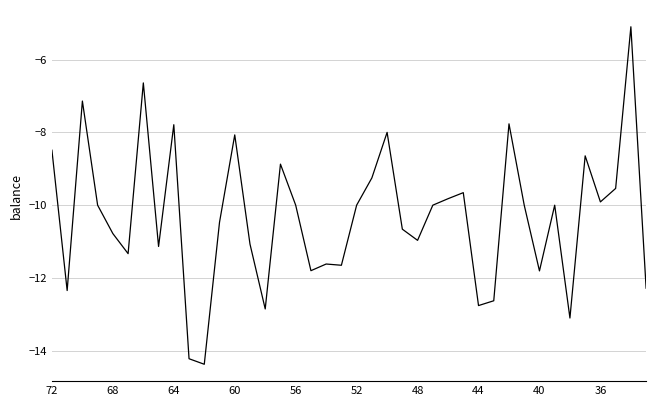

How many values are below -10?

19